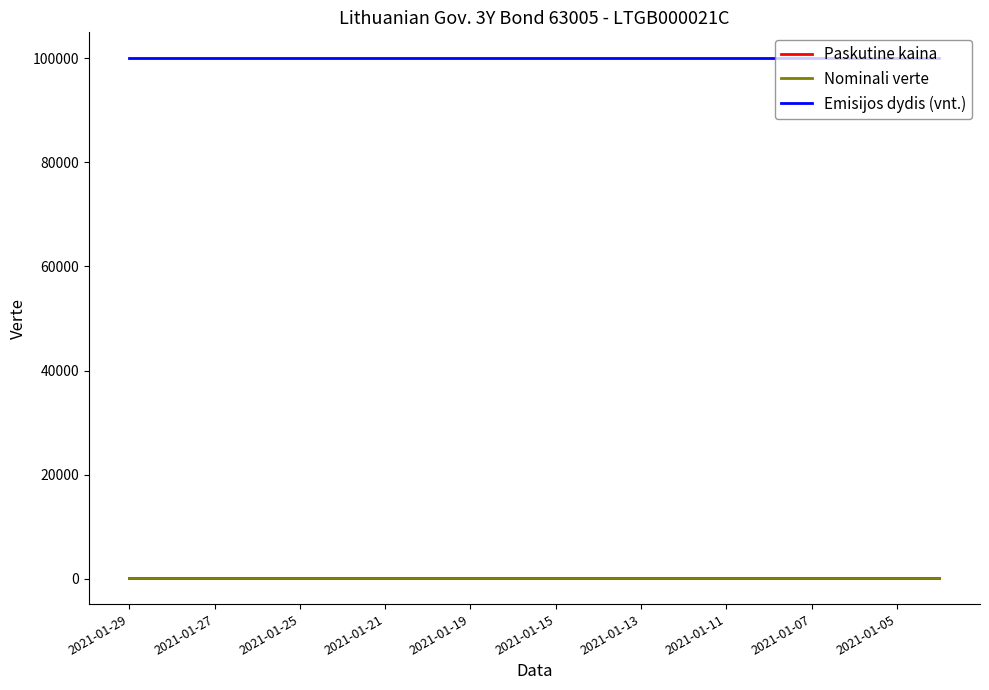

True or false: Nominali verte and Emisijos dydis (vnt.) cross at least once.

False